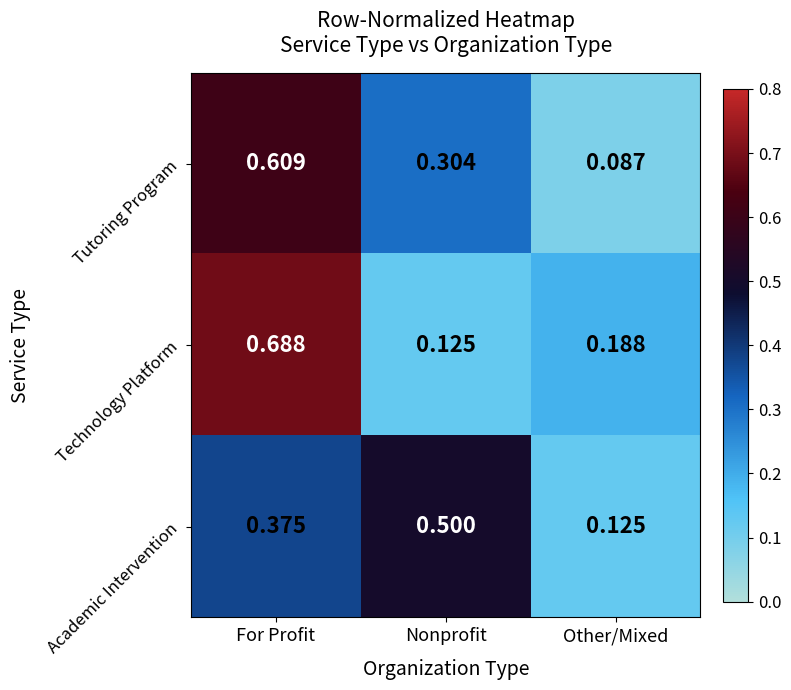

Is the value of Technology Platform at Other/Mixed greater than the value of Tutoring Program at For Profit?

No